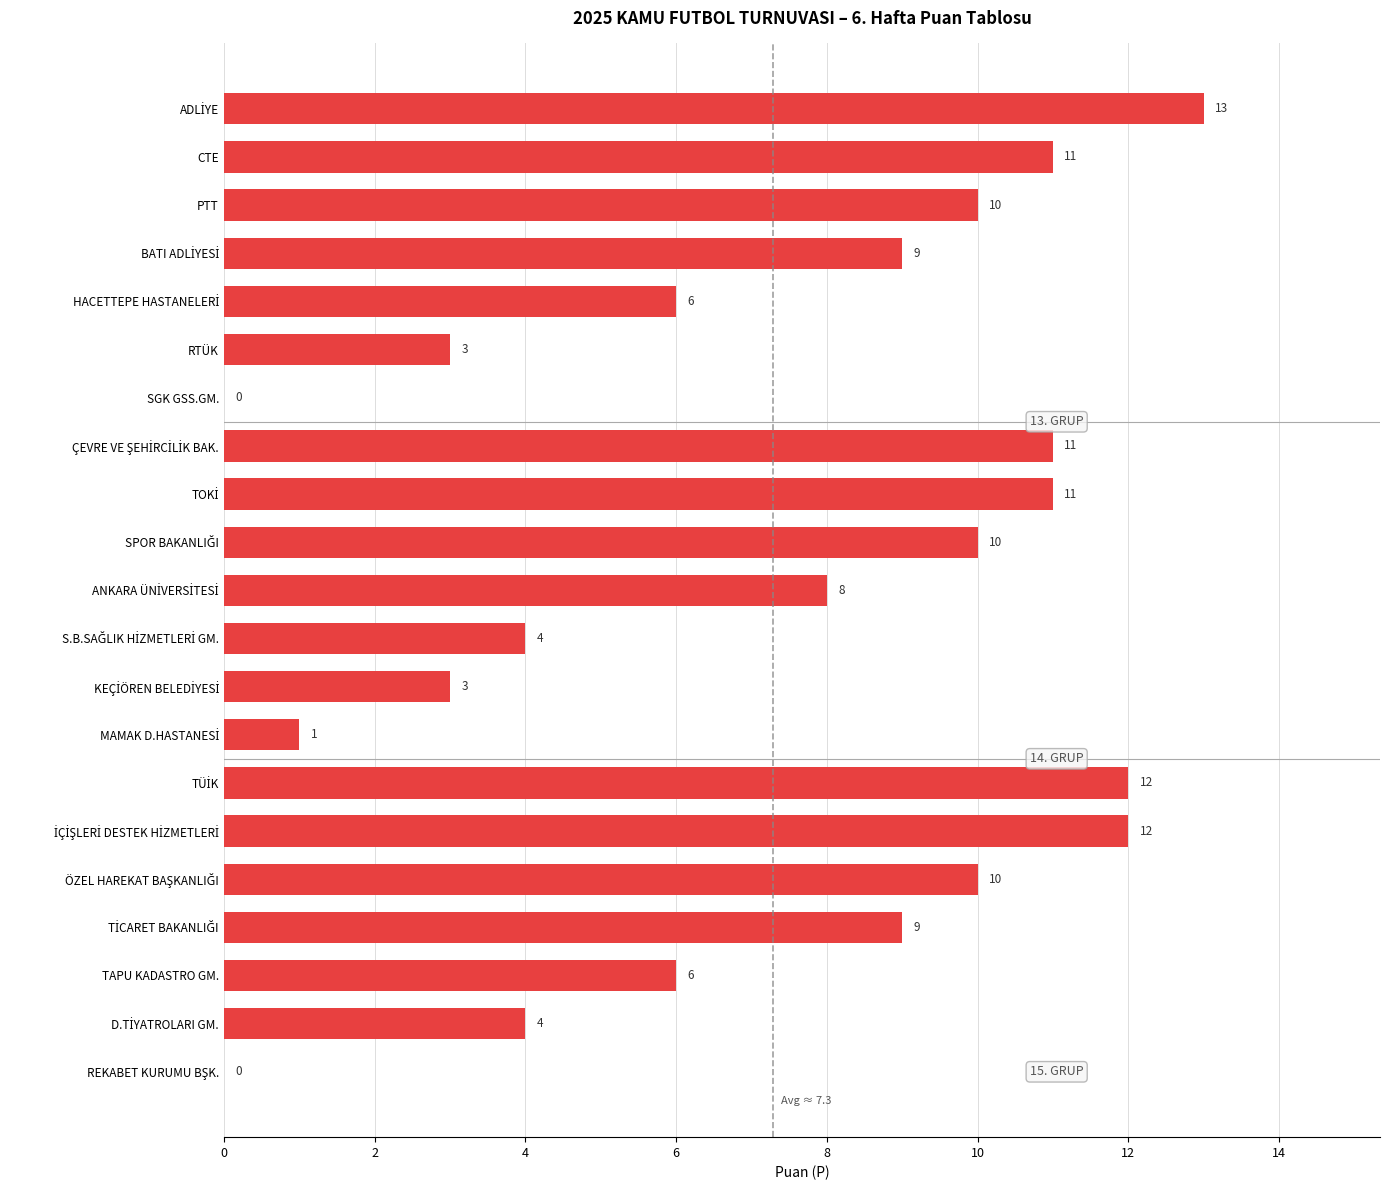

What is the sum of all values?

153